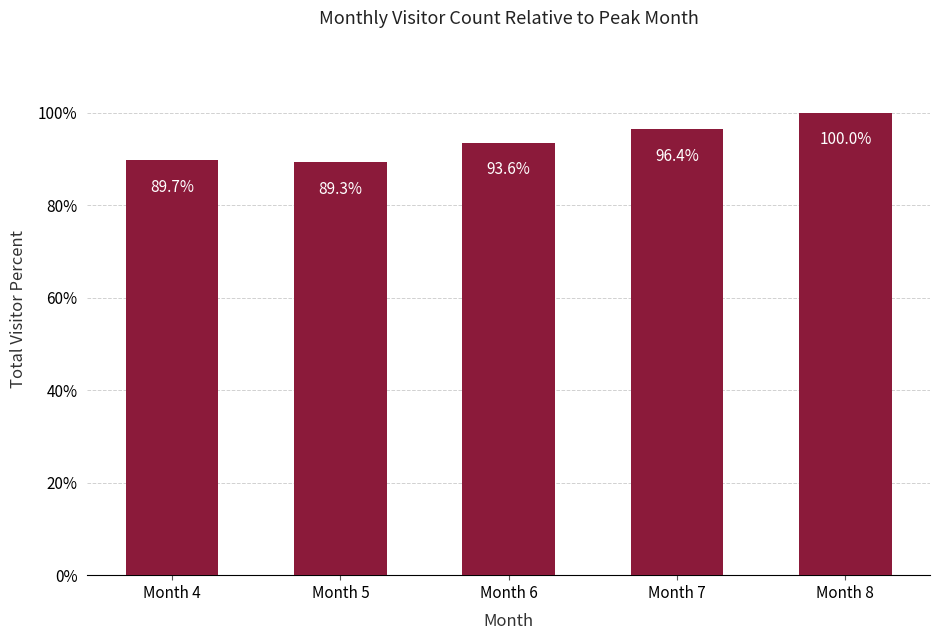

Reading left to right, transcribe all the data shown in this chart.

Month 4=89.7	Month 5=89.3	Month 6=93.6	Month 7=96.4	Month 8=100.0